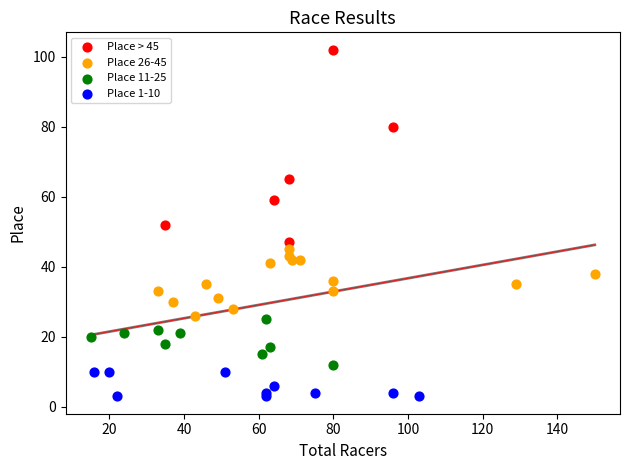

Which series contains the highest Y value?

Place > 45